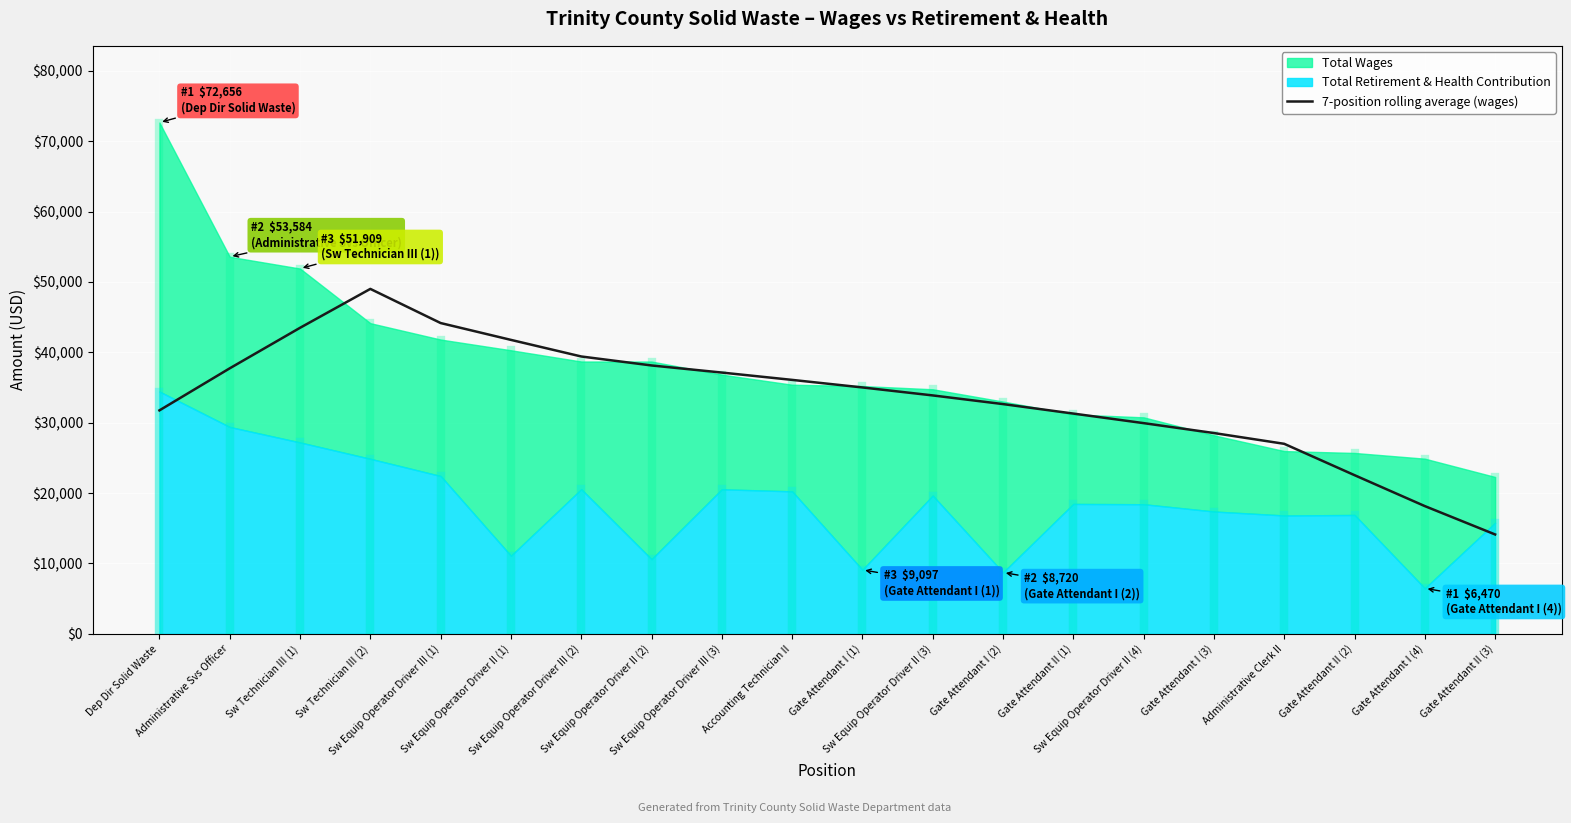

What is the highest value of the 7-position rolling average (wages) series?

49016.0